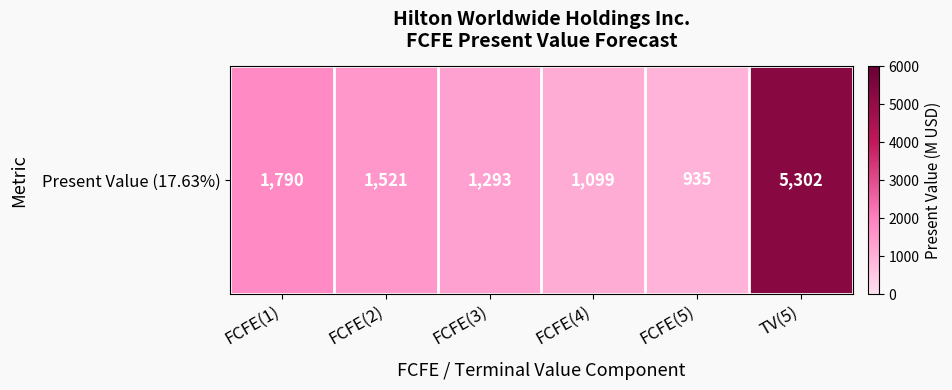

Rank the categories by value from lowest to highest.

FCFE(5), FCFE(4), FCFE(3), FCFE(2), FCFE(1), TV(5)